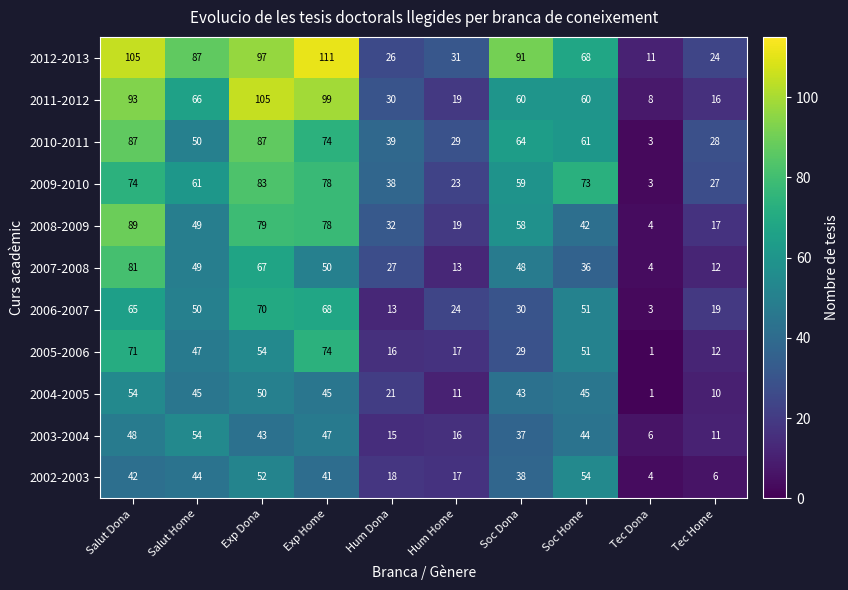

Which series has the widest spread of values?

2012-2013